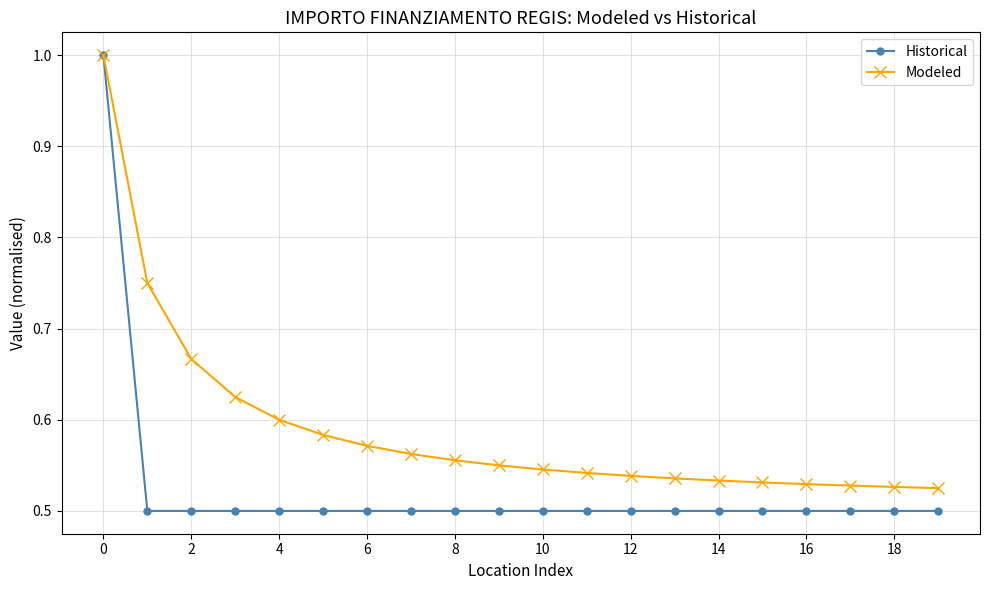

What is the greatest value displayed?

1.0